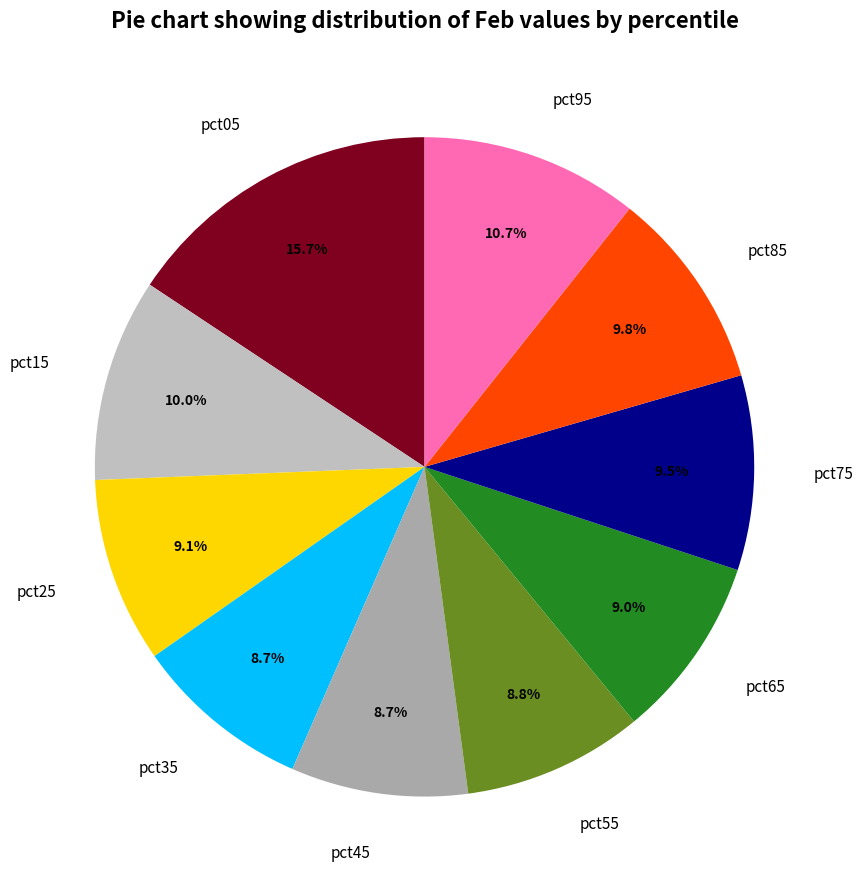

Does any single category account for the majority?

No